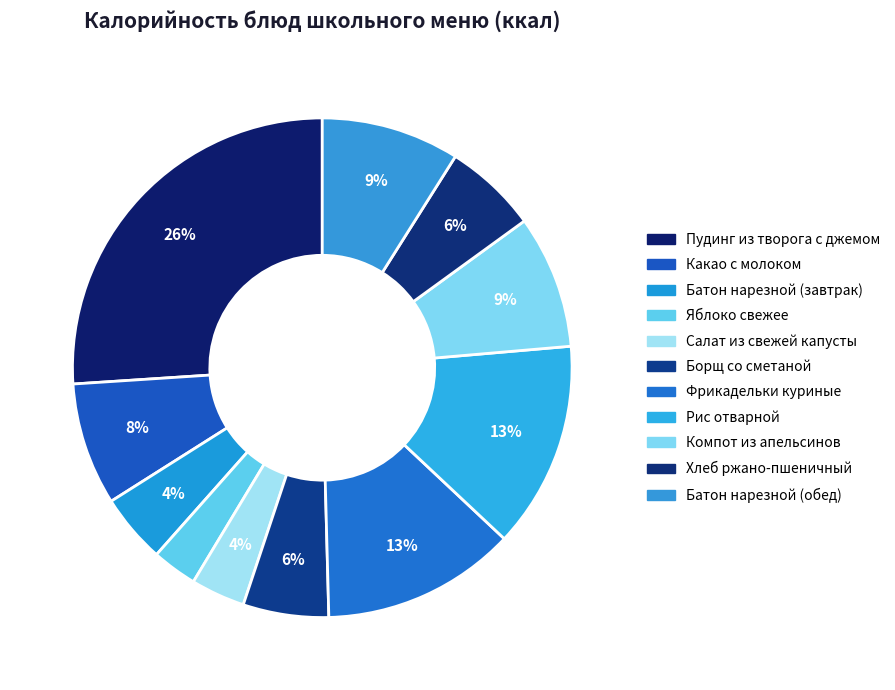

Rank the categories by value from highest to lowest.

Пудинг из творога с джемом, Рис отварной, Фрикадельки куриные, Батон нарезной (обед), Компот из апельсинов, Какао с молоком, Хлеб ржано-пшеничный, Борщ со сметаной, Батон нарезной (завтрак), Салат из свежей капусты, Яблоко свежее